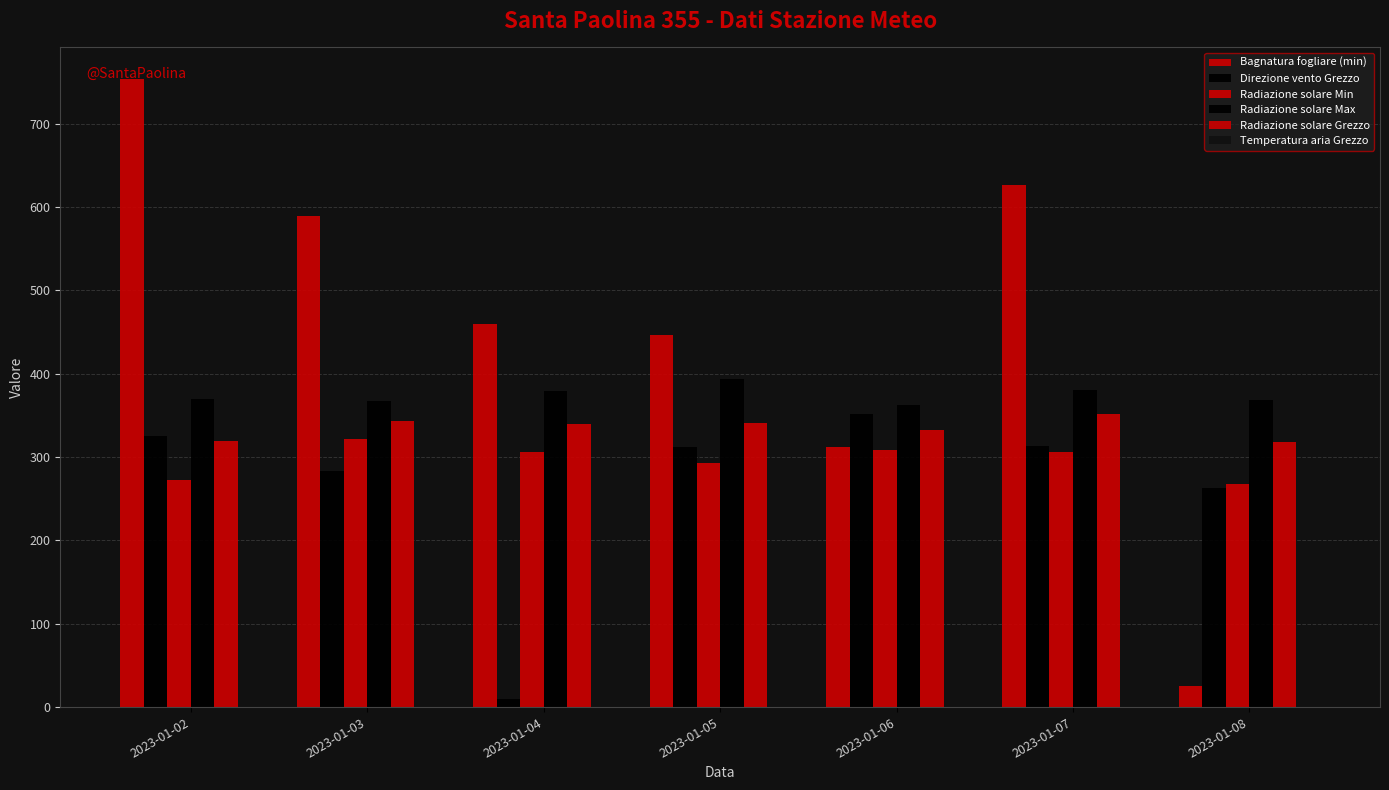

Which category has the lowest value in the Bagnatura fogliare (min) series?

2023-01-08